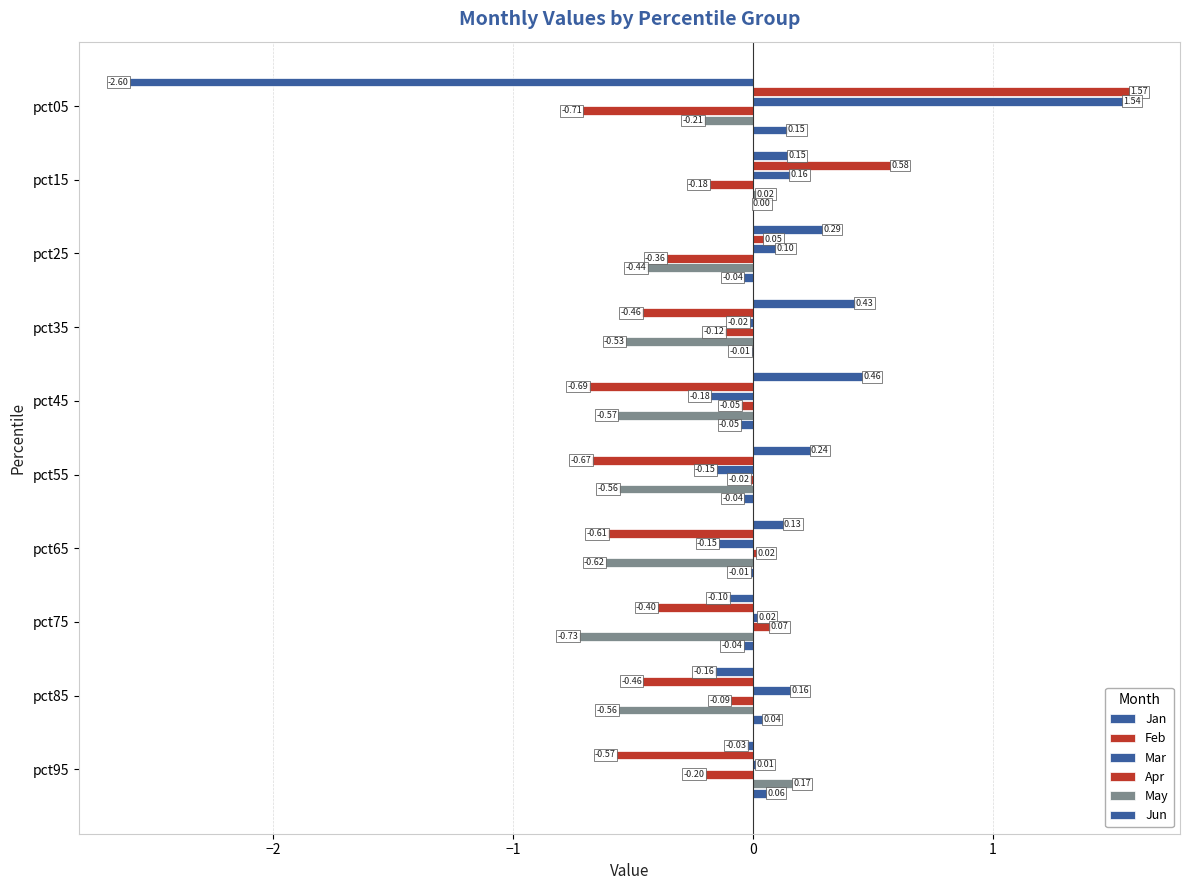

How many categories are shown in the chart?

10